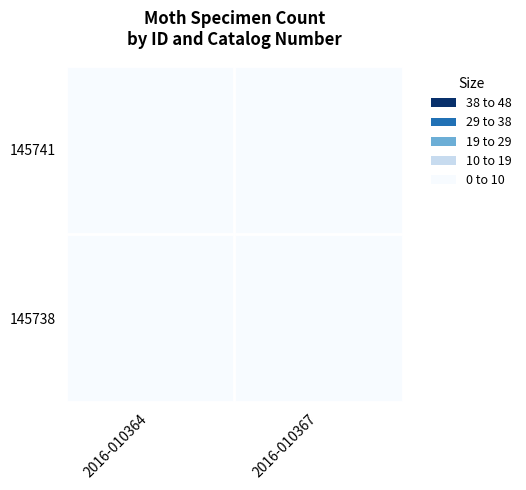

Between 2016-010364 and 2016-010367, which is larger?

2016-010364